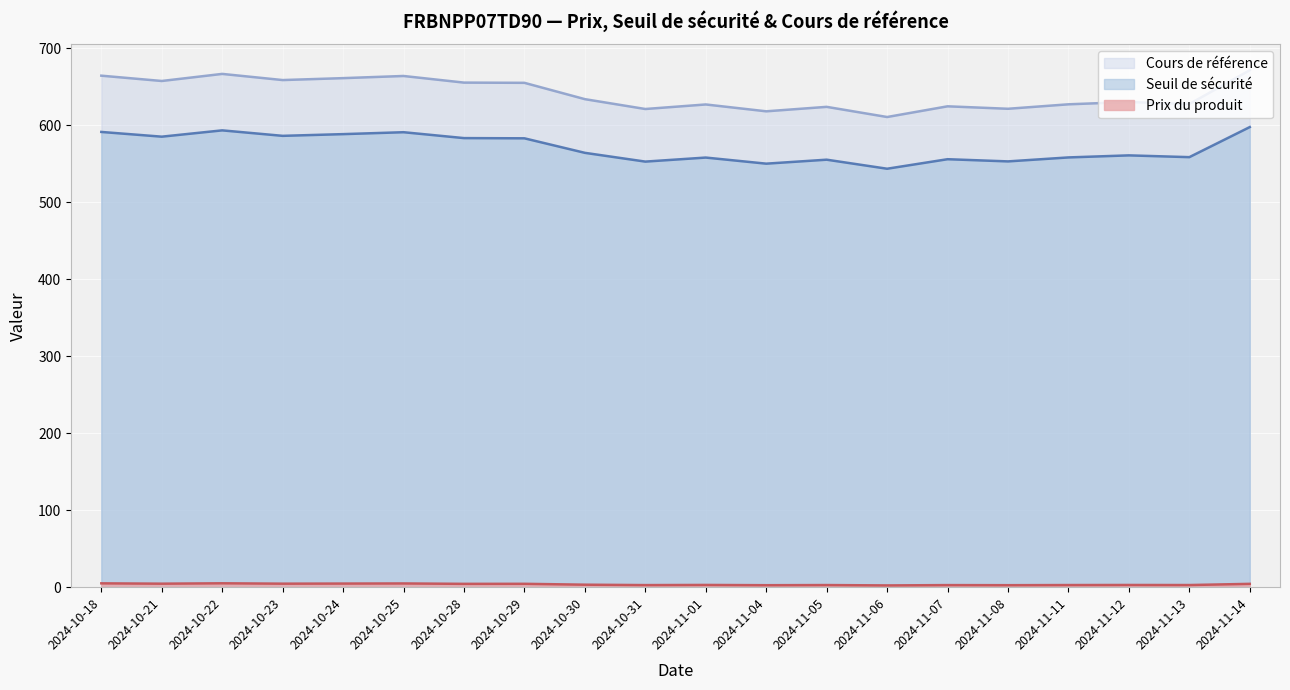

What is the difference between the Cours de référence values at 2024-10-28 and 2024-11-08?

34.0